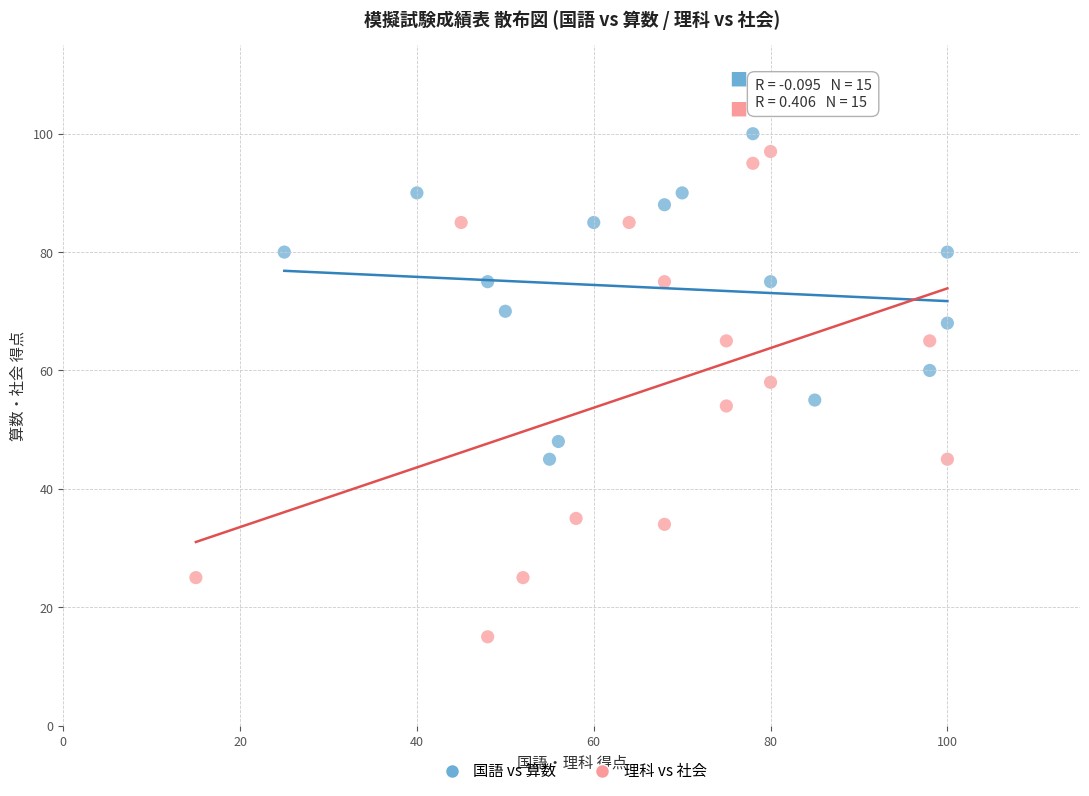

Which series contains the lowest Y value?

理科 vs 社会